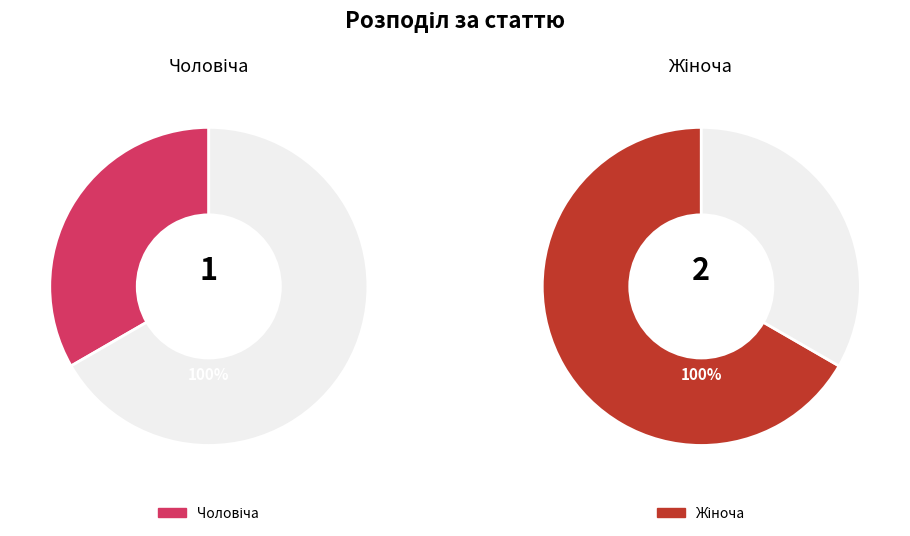

Does Жіноча represent more than half of the total?

Yes